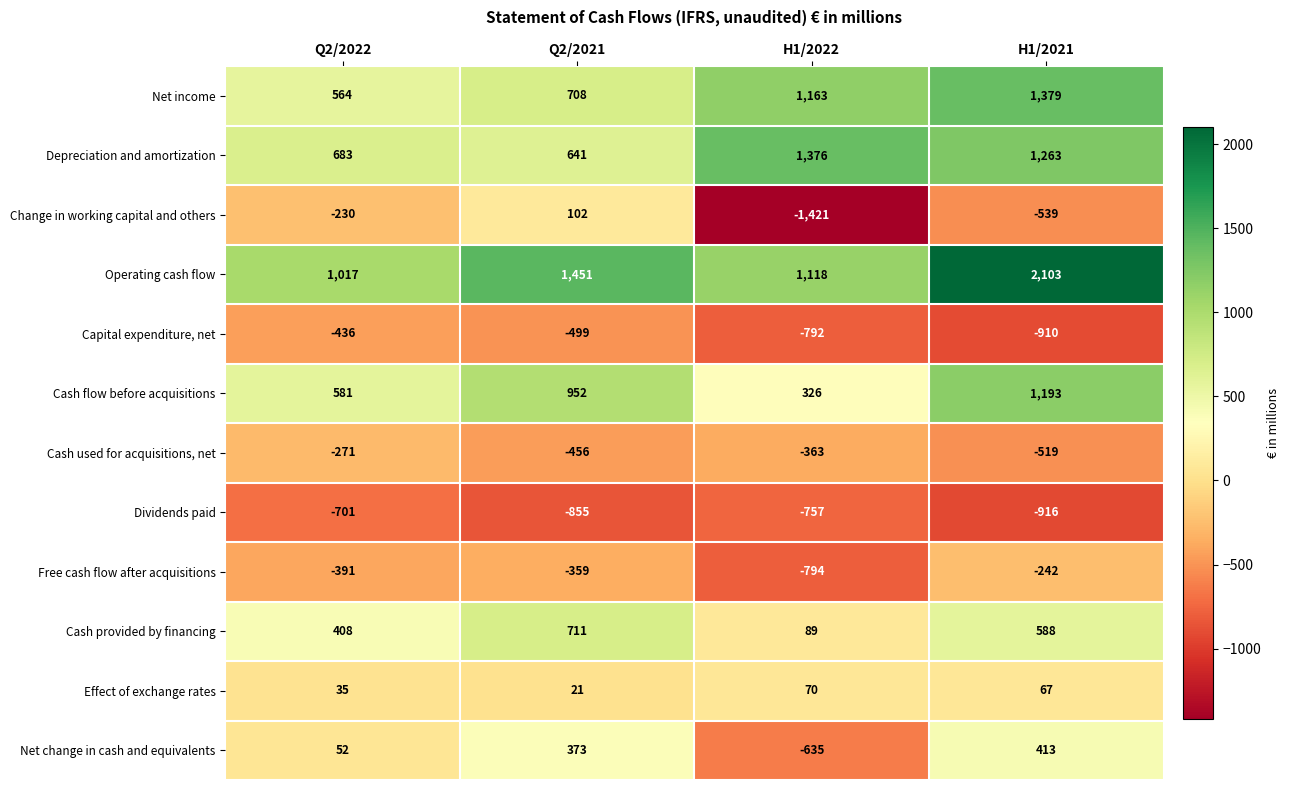

At which category does the chart reach its peak across all series?

H1/2021